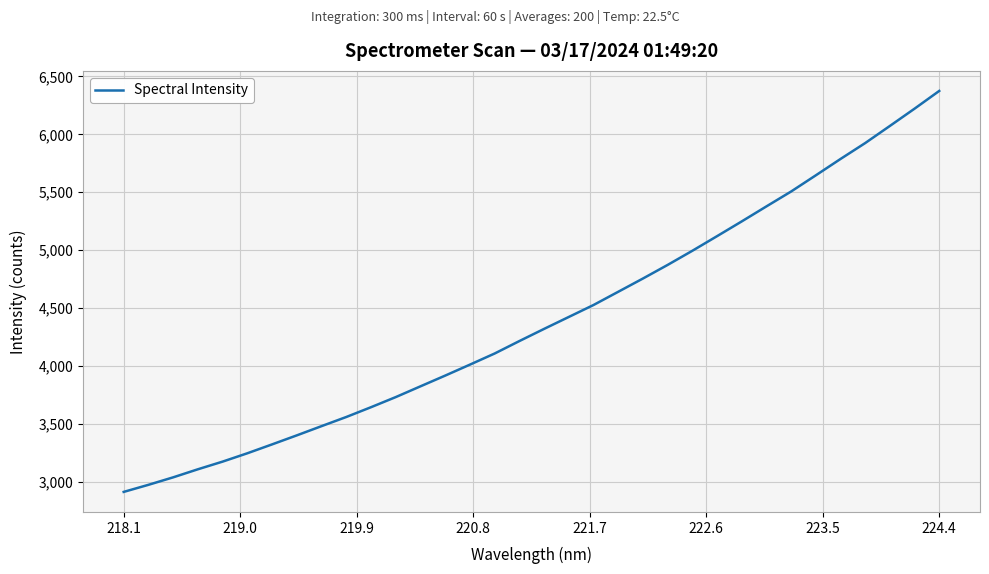

What is the minimum value shown in the chart?

2914.5